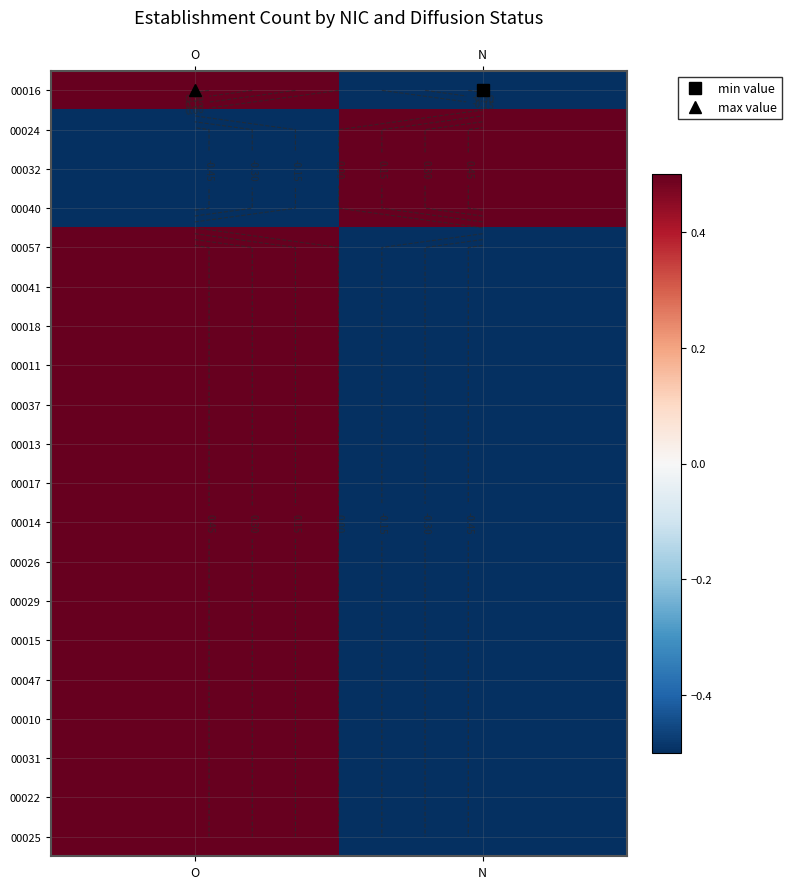

How many negative values does the 00040 series have?

1